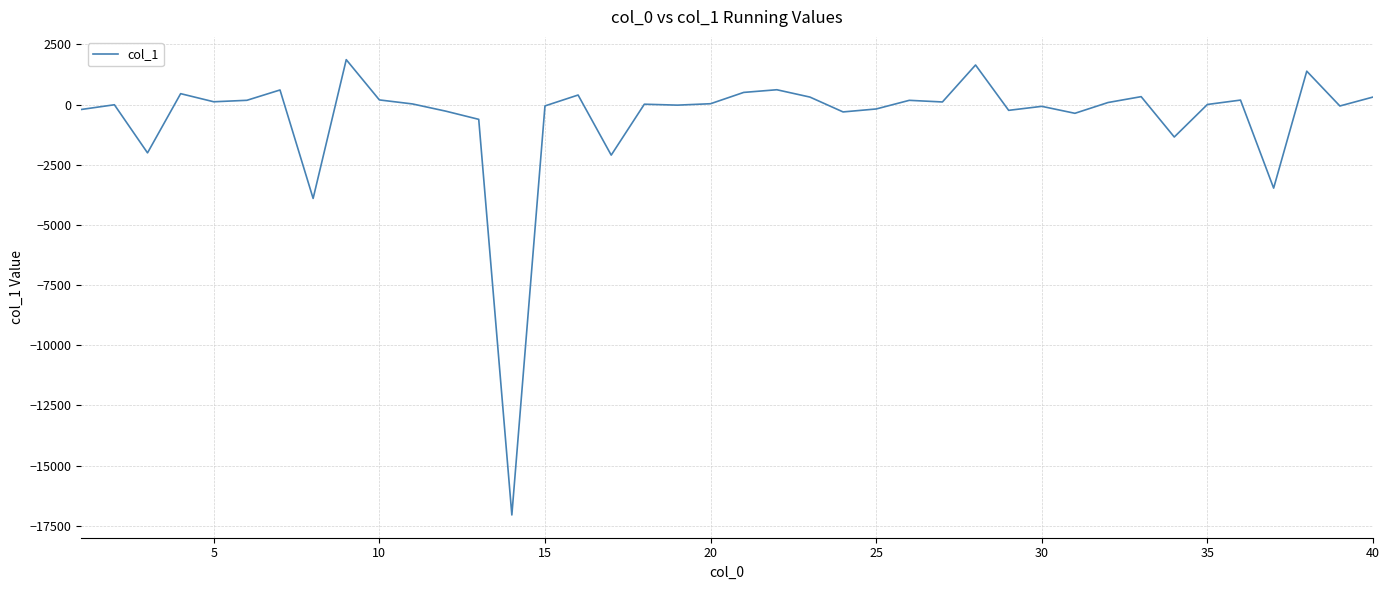

What is the smallest value displayed?

-17049